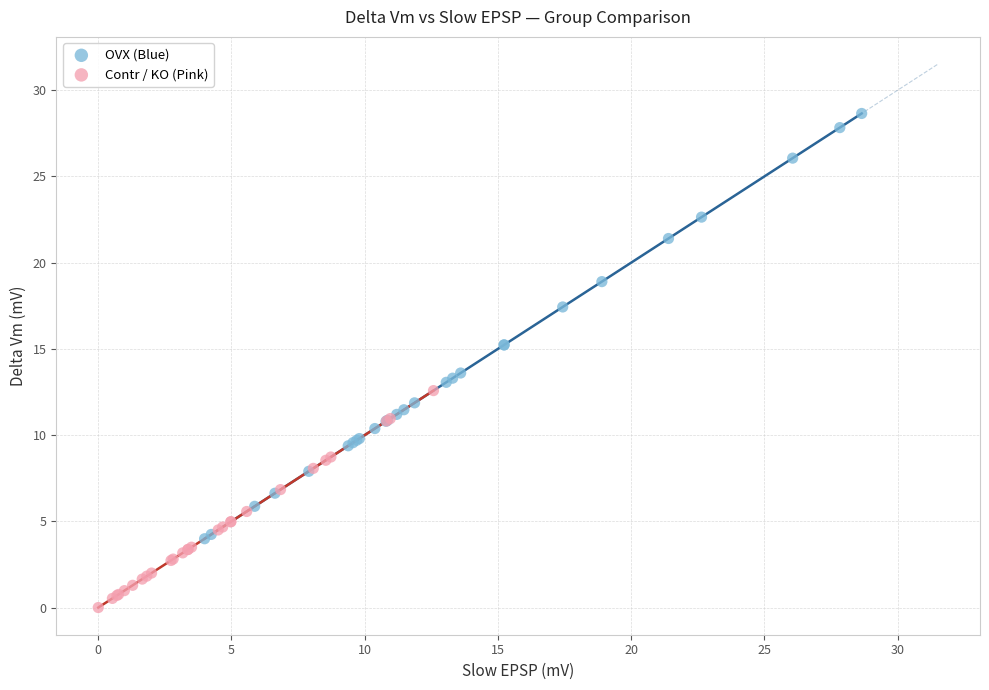

Which series contains the highest Y value?

OVX (Blue)